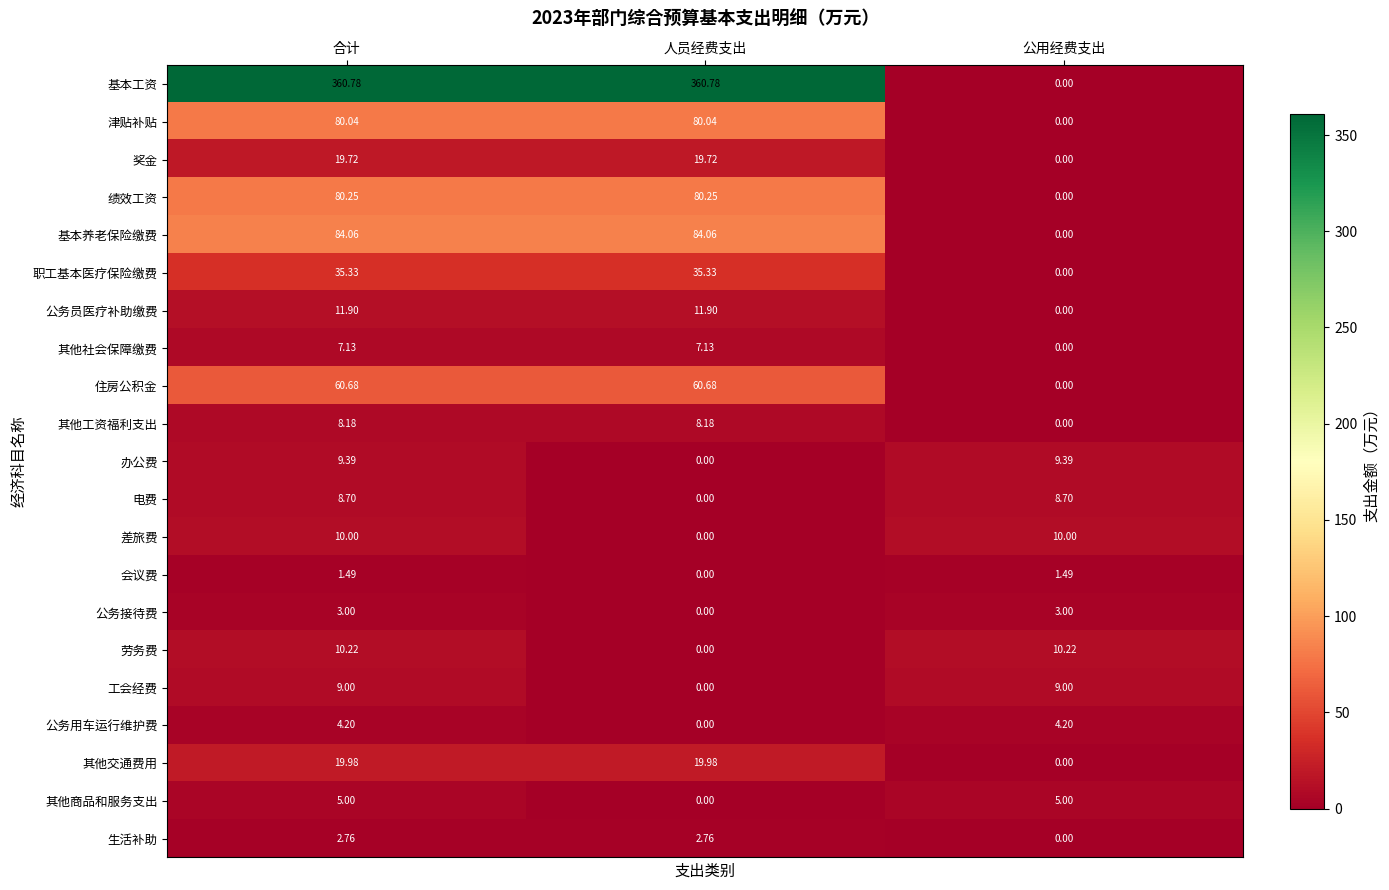

How many values in the 职工基本医疗保险缴费 series exceed 35?

2